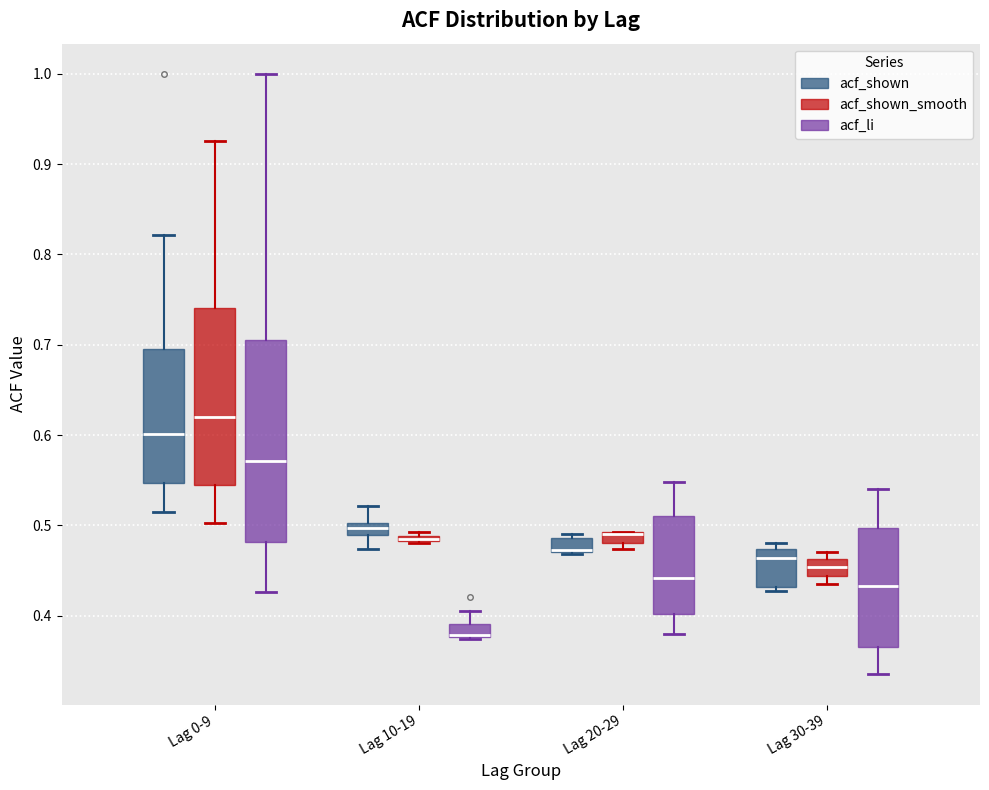

Comparing the boxes themselves (not the whiskers), which one is the tallest?

Lag 0-9 (acf_li)